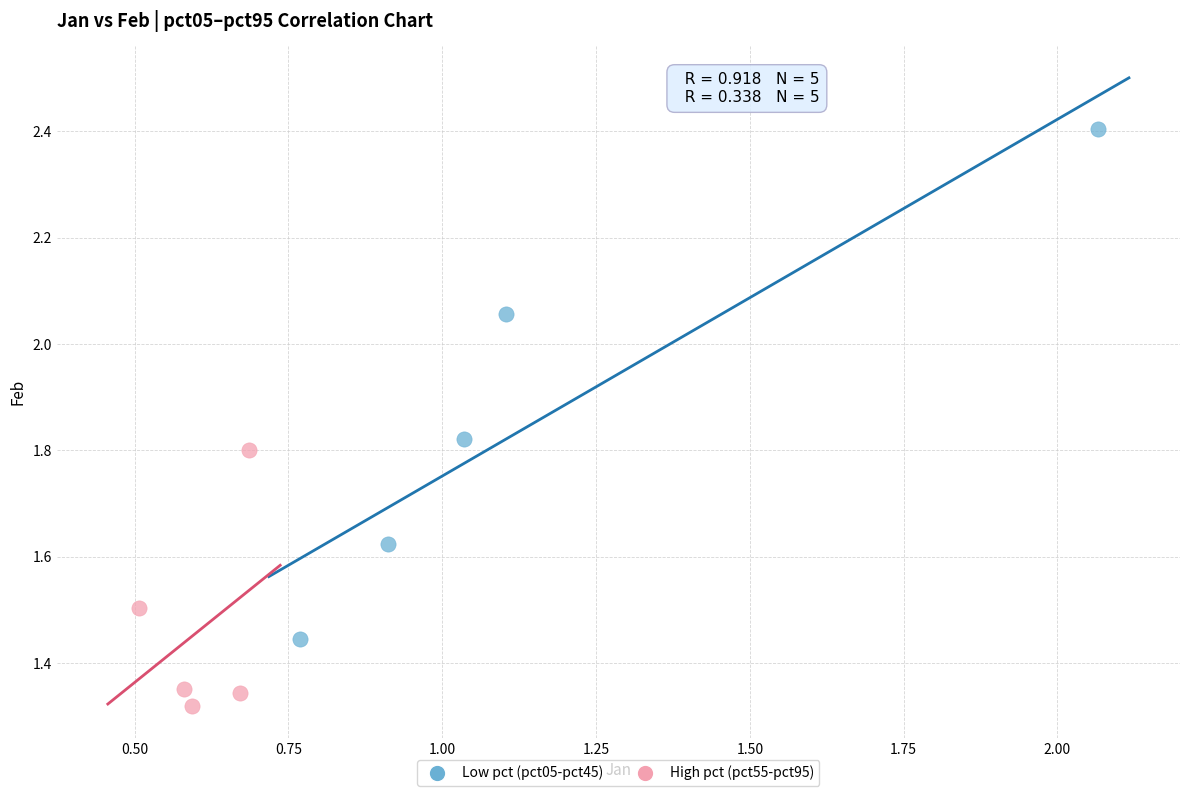

Which series has the largest Y range (max minus min)?

Low pct (pct05-pct45)